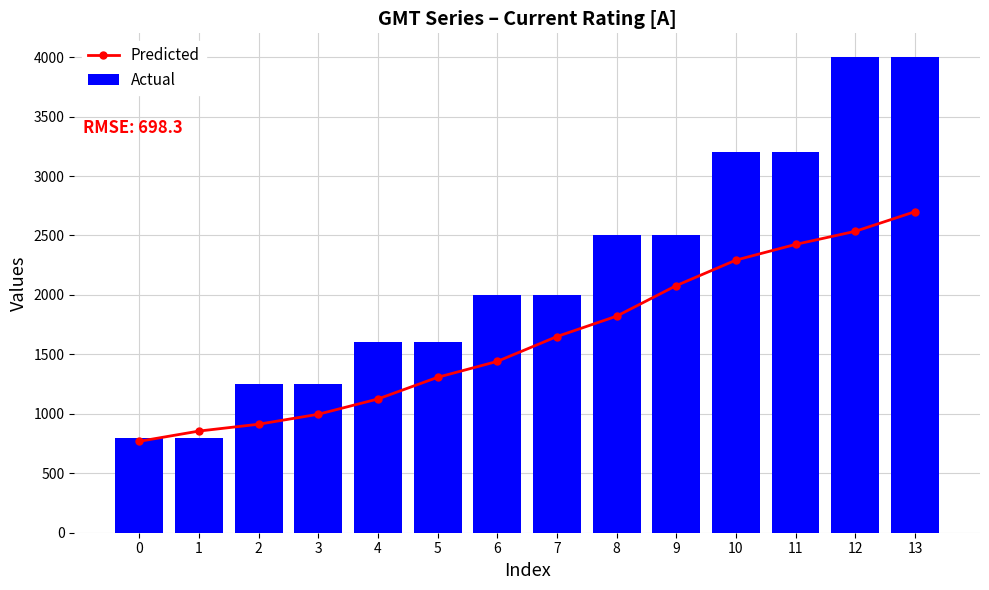

Is the value of Predicted at 8 greater than the value of Actual at 6?

No